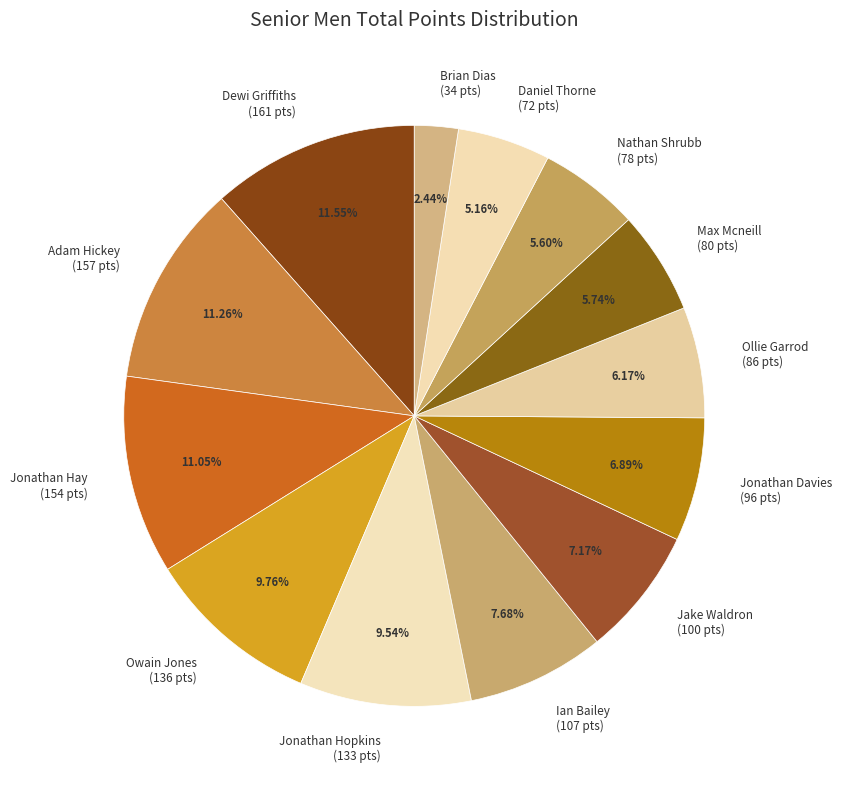

Is it true that Daniel Thorne is 5% of the pie?

True